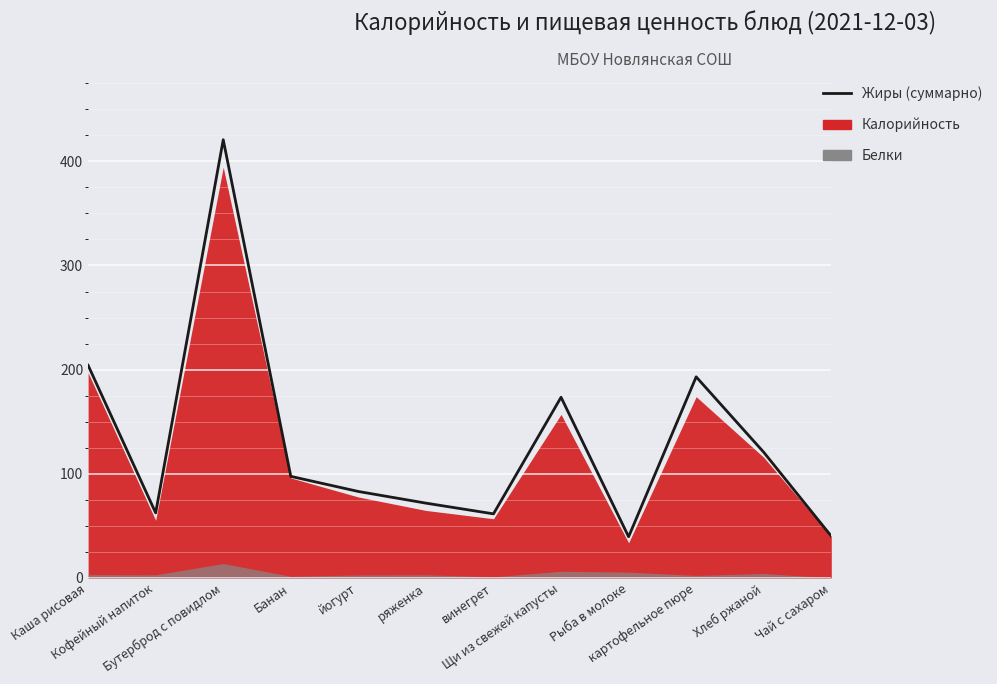

At which category does the chart reach its peak across all series?

Бутерброд с повидлом